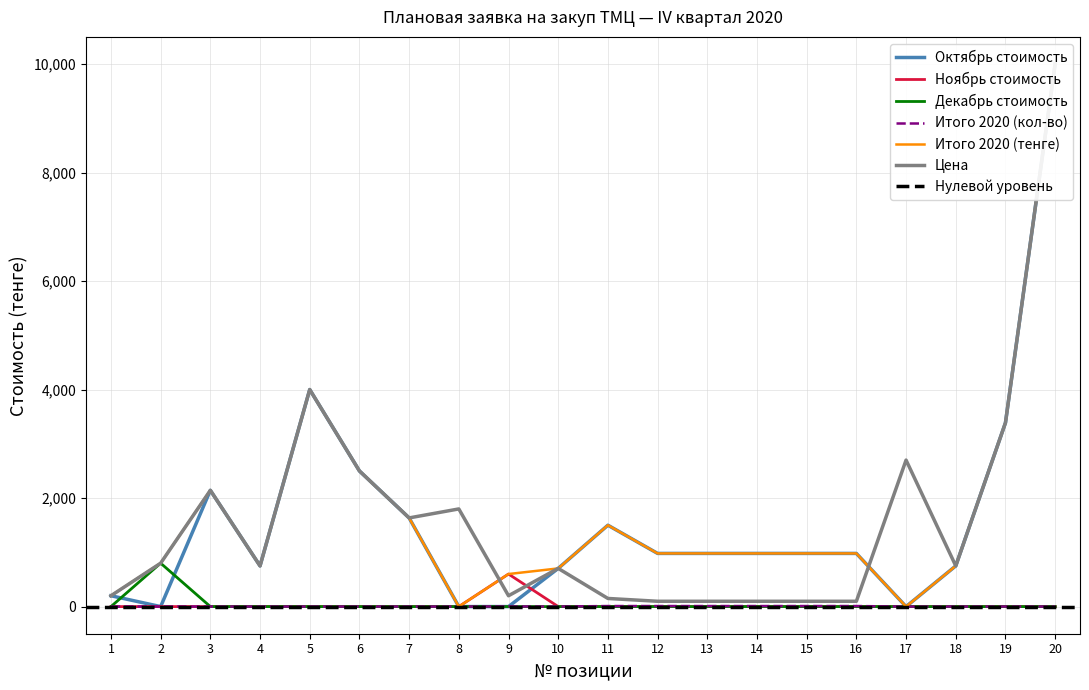

Is this an area chart (filled region under the line)?

No